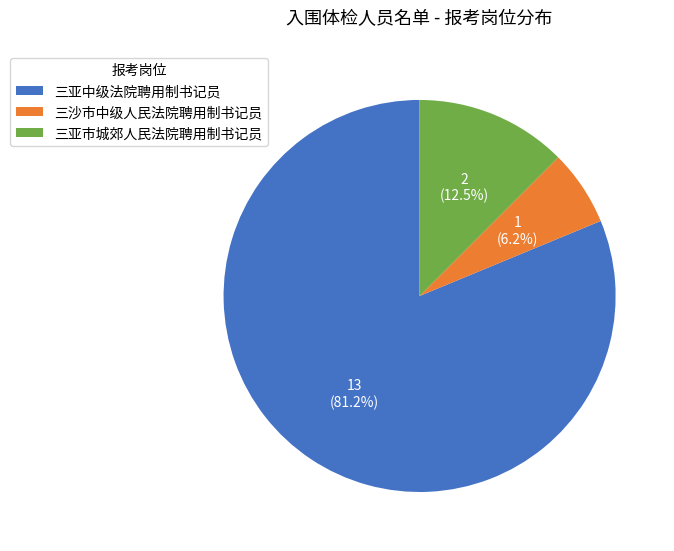

True or false: 三沙市中级人民法院聘用制书记员 accounts for 1% of the total.

False